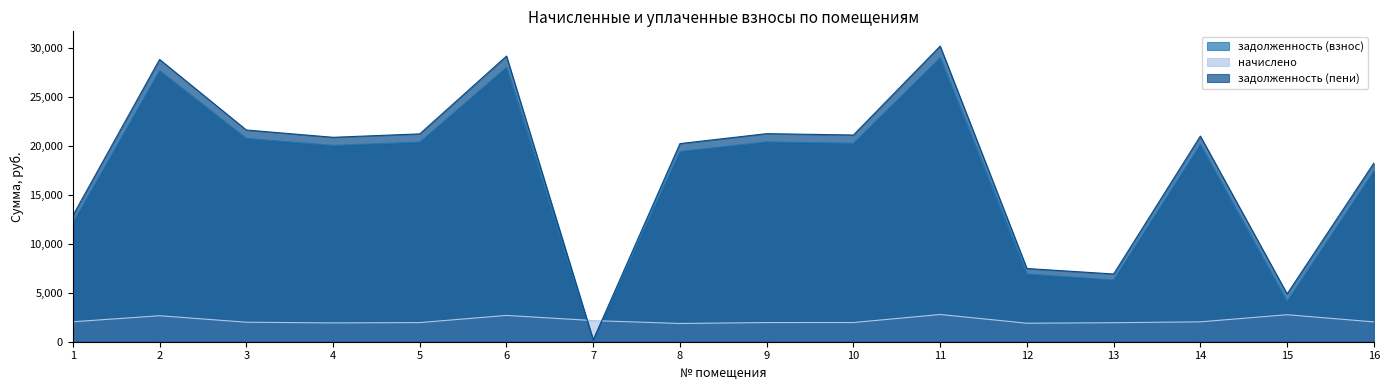

What are all the series names shown in the legend?

задолженность (взнос), начислено, задолженность (пени)